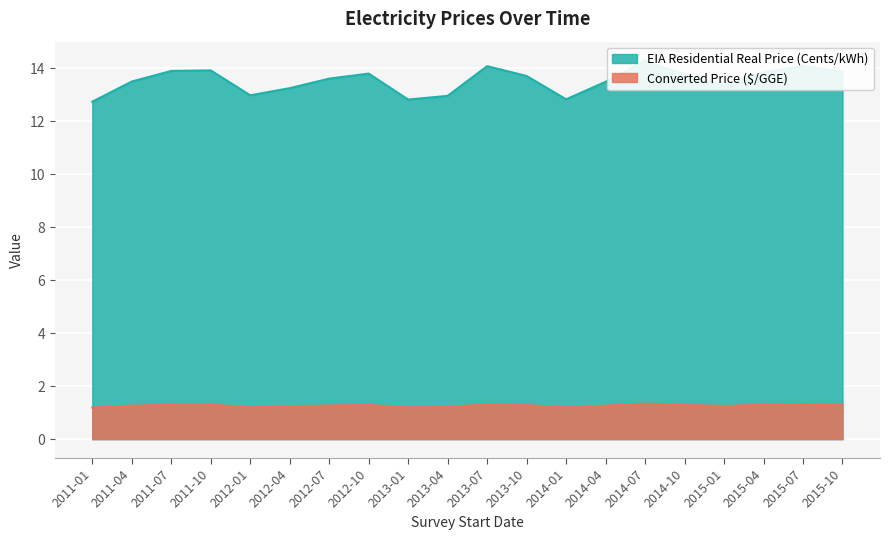

Read the Converted Price ($/GGE) value at 2011-10.

1.3